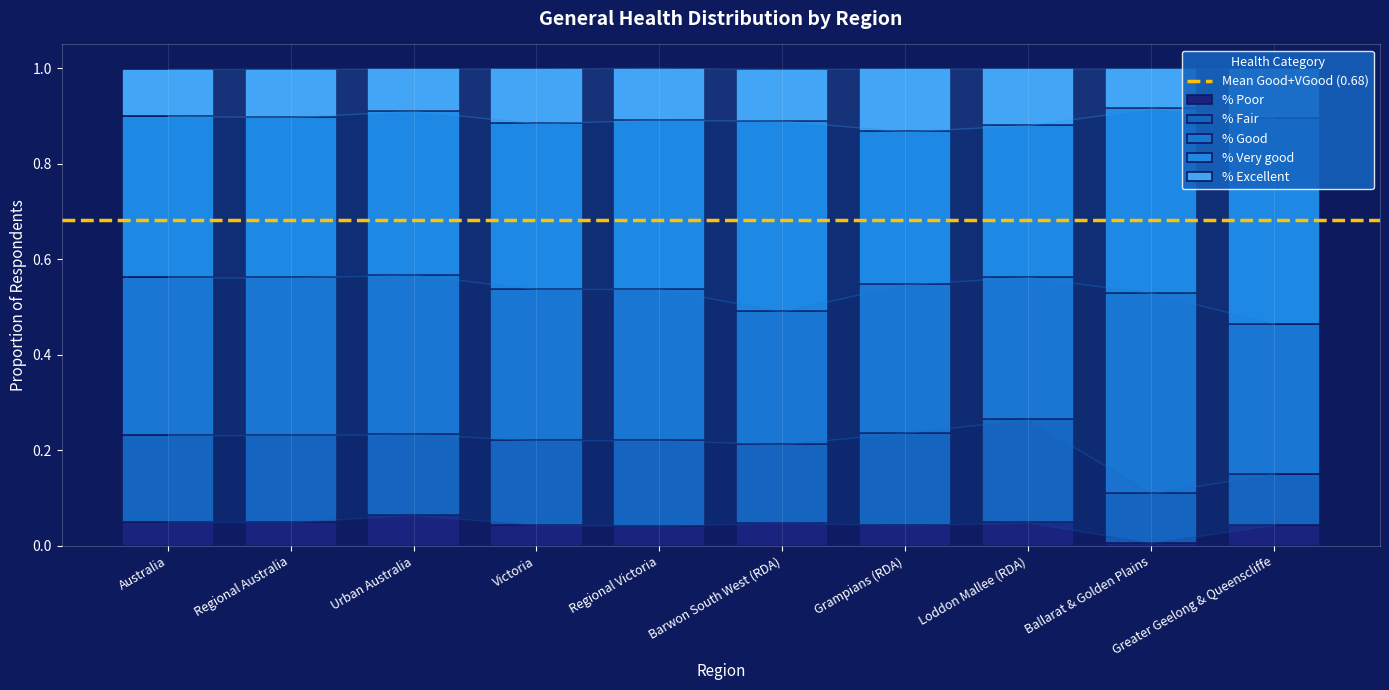

Count the number of categories in the chart.

10